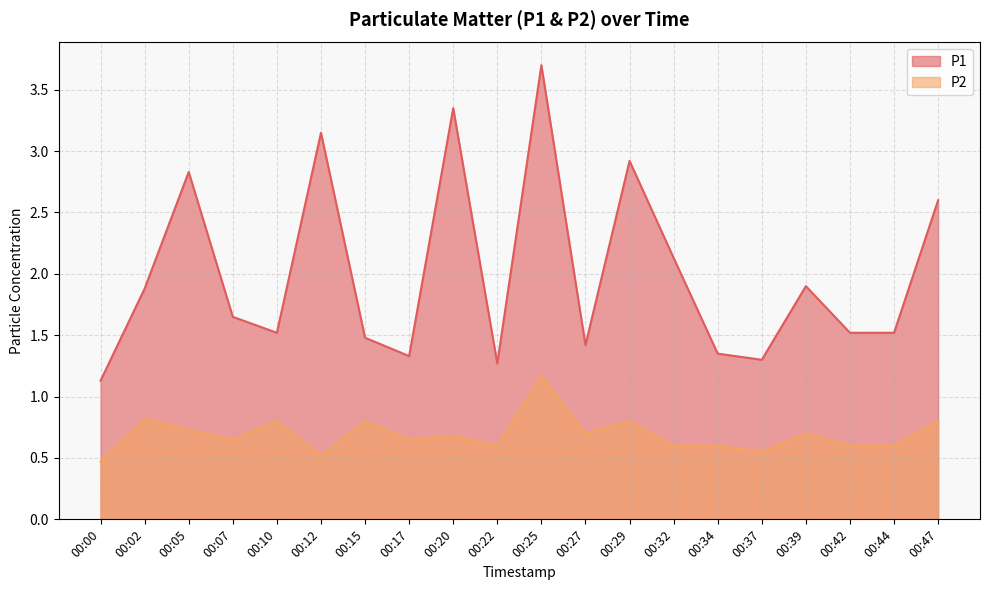

Is it true that P1 equals 1.3 at 00:22?

True